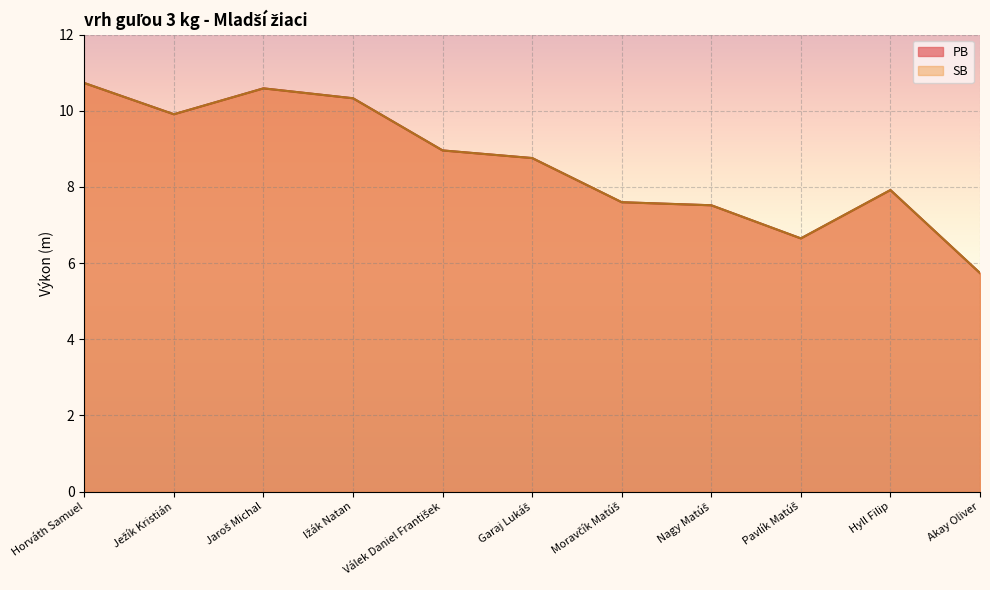

What is the total value across all series at Pavlík Matúš?

13.3